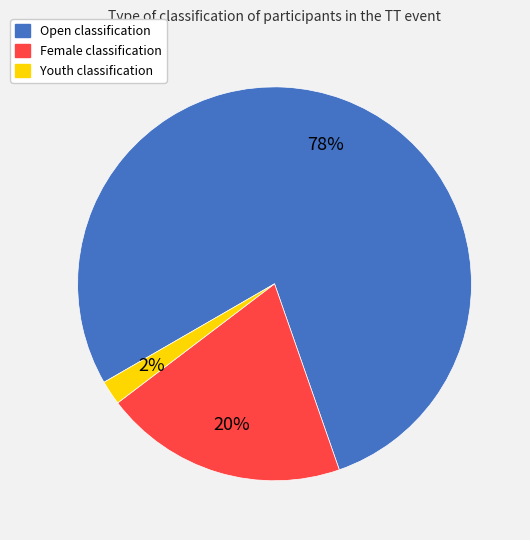

Rank the categories by value from highest to lowest.

Open, Female, Youth